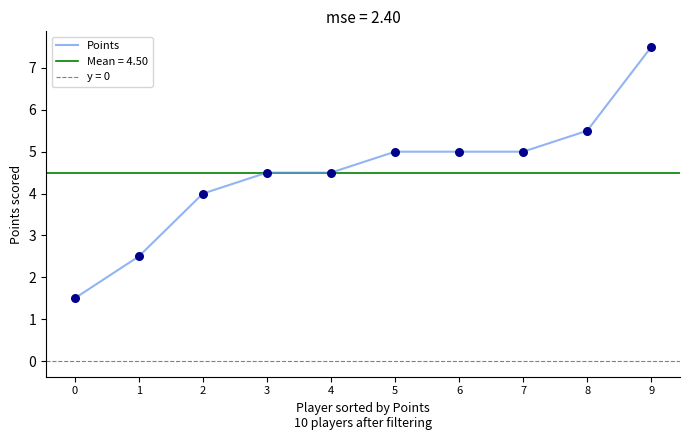

What is the change in value from 5 to 8?

+0.5